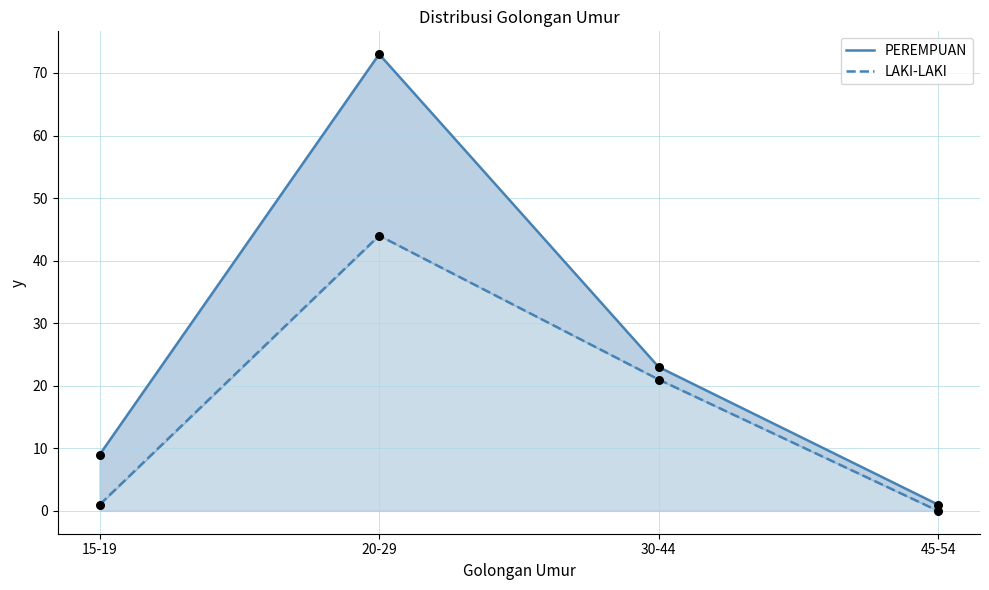

Which series reaches the maximum Y coordinate?

PEREMPUAN